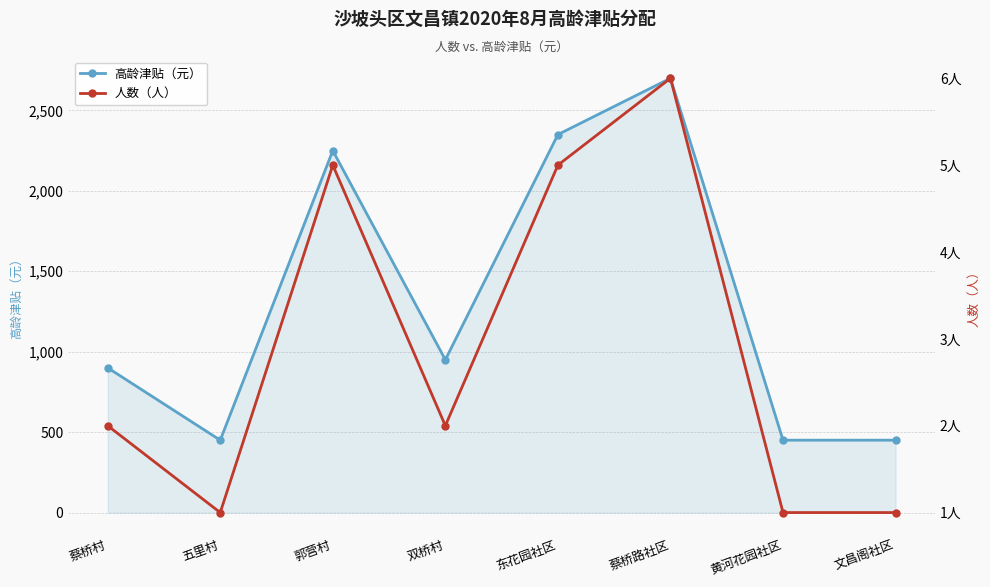

The value of 高龄津贴（元） at 双桥村 is 950. True or false?

True